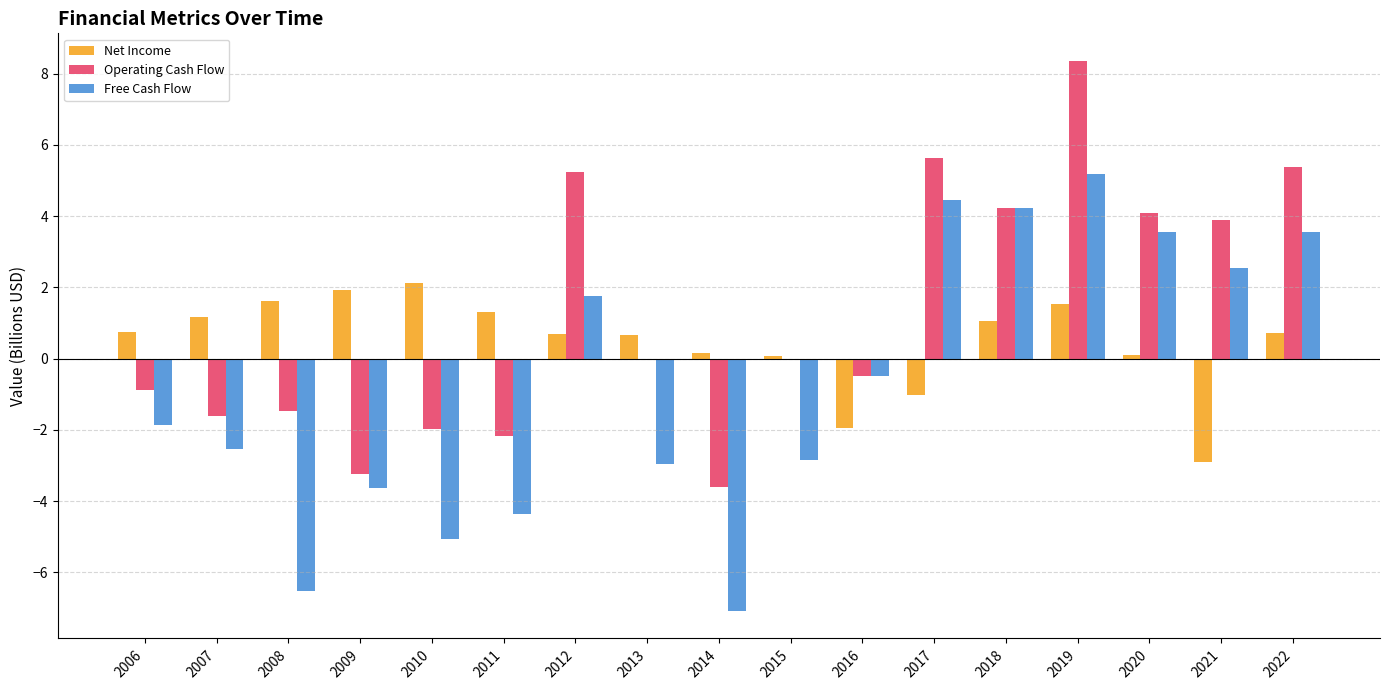

Is the value of Free Cash Flow at 2018 greater than the value of Operating Cash Flow at 2016?

Yes